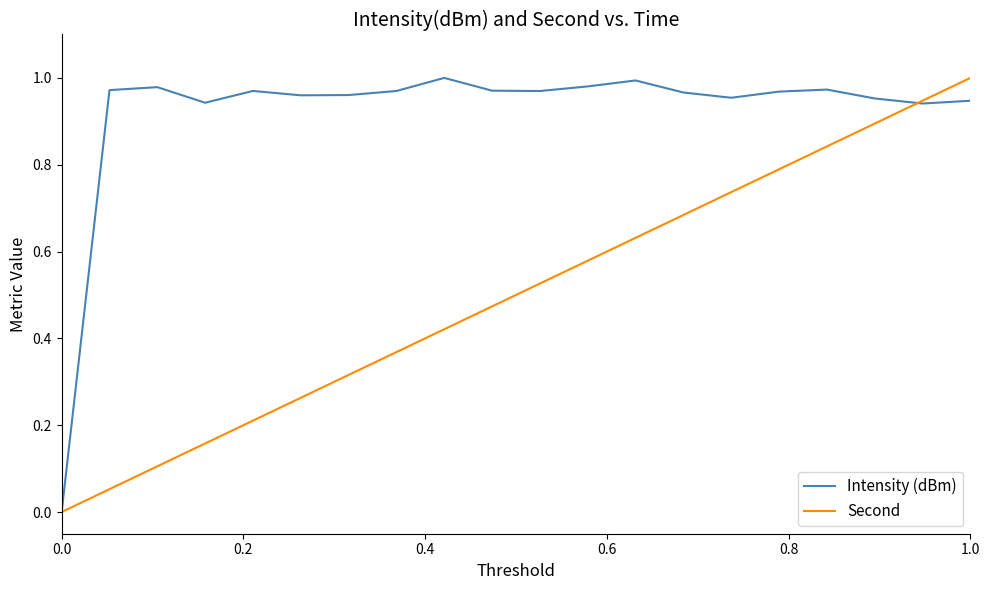

Which series has the largest total across all categories?

Intensity (dBm)